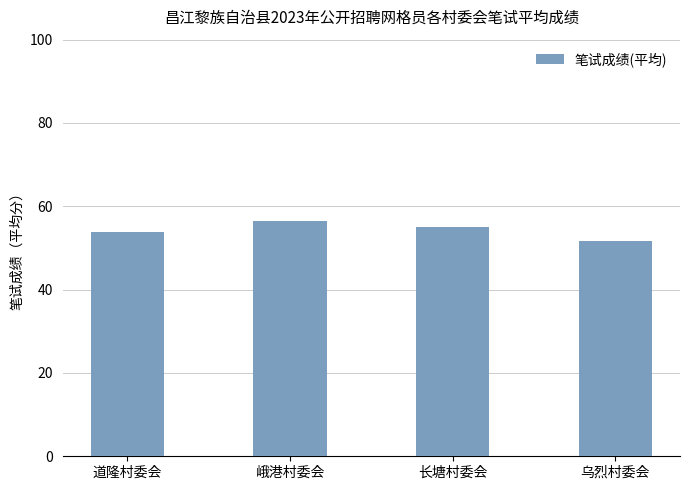

What is the value of the 2nd bar from the left?

56.5